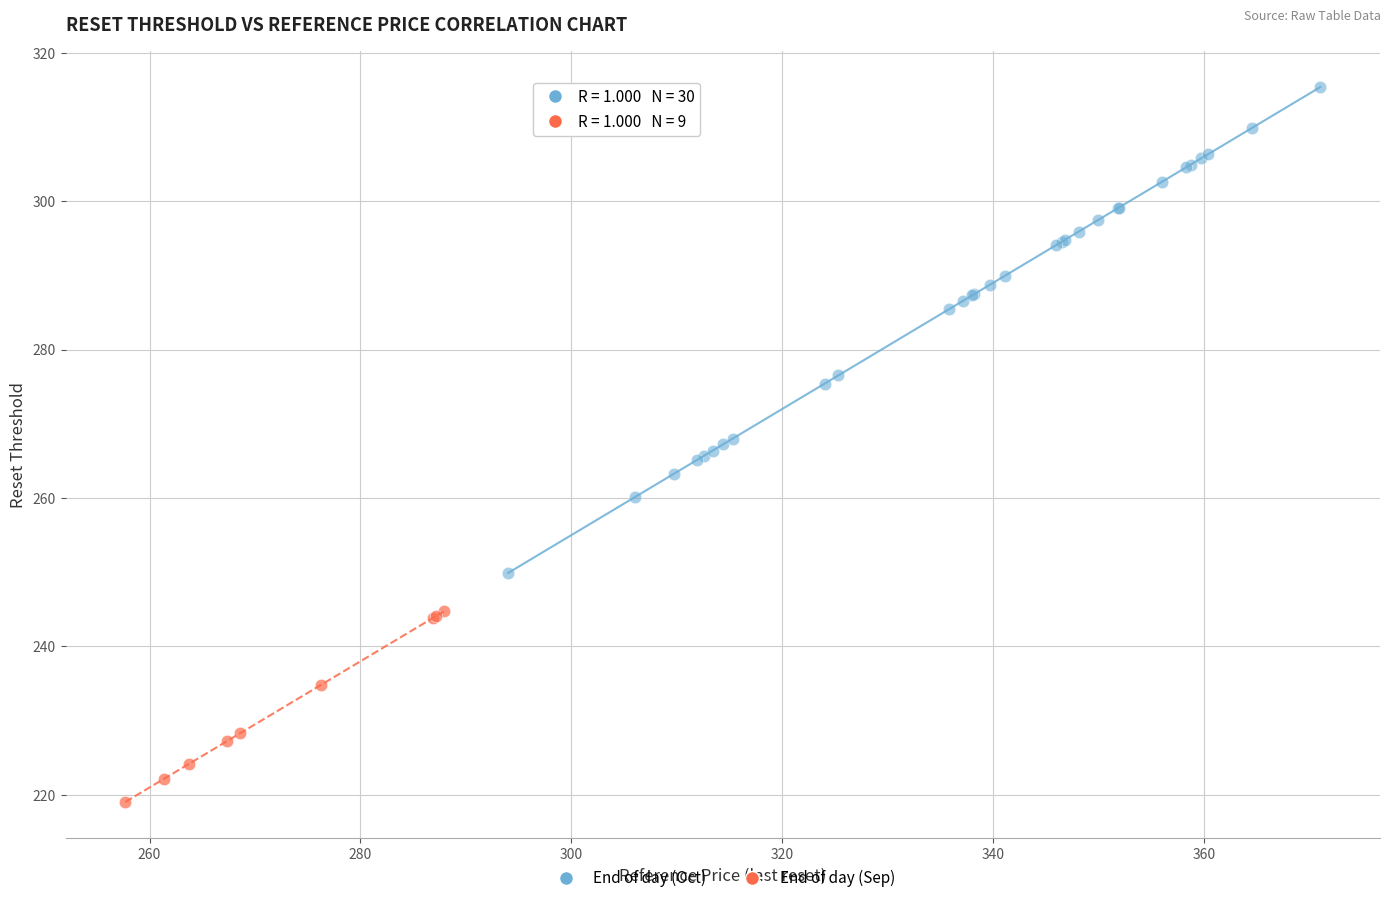

Which series reaches the minimum Y coordinate?

End of day (Sep)